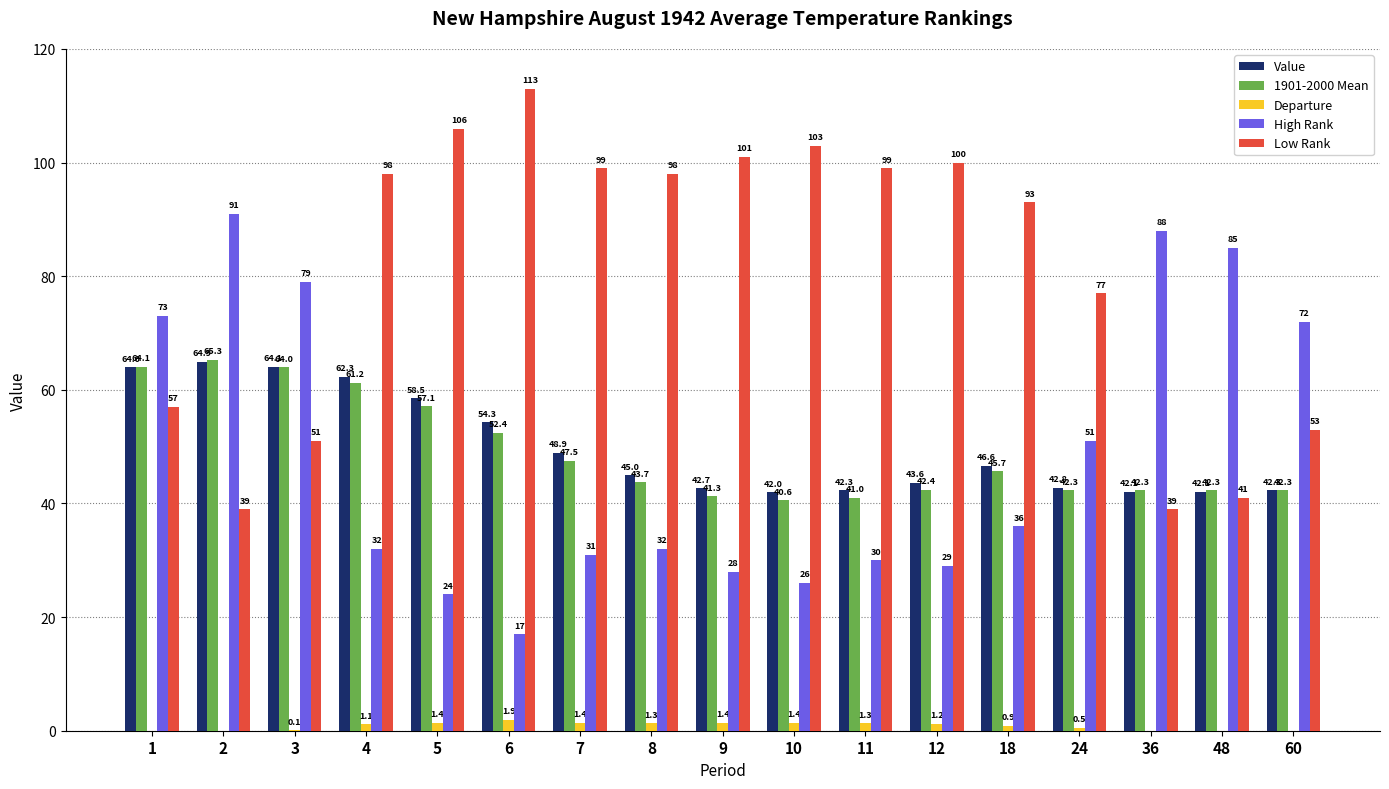

Which series changed the most between 8 and 24?

Low Rank